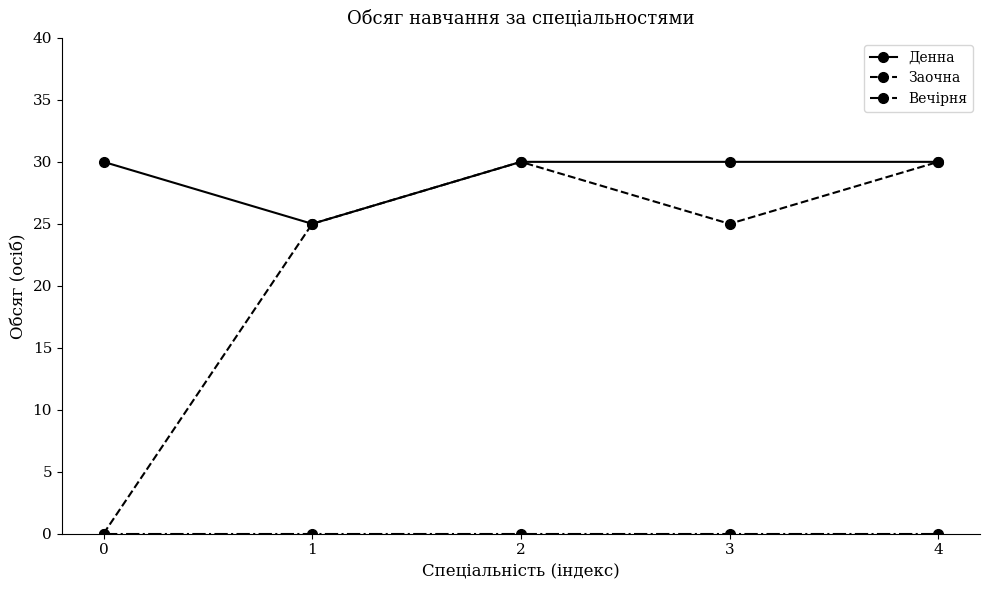

What is the lowest value of the Денна series?

25